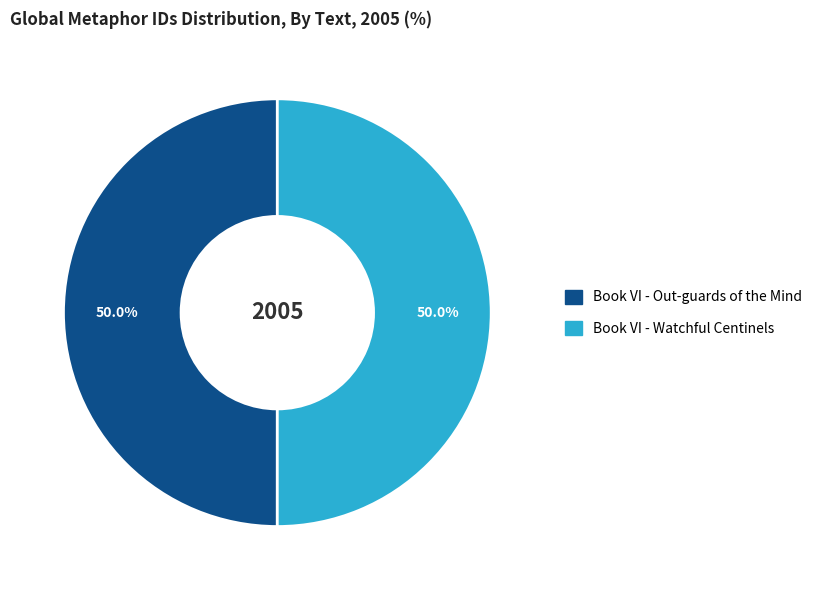

Approximately how many times larger is the value at Book VI - Out-guards of the Mind compared to Book VI - Watchful Centinels?

1.0